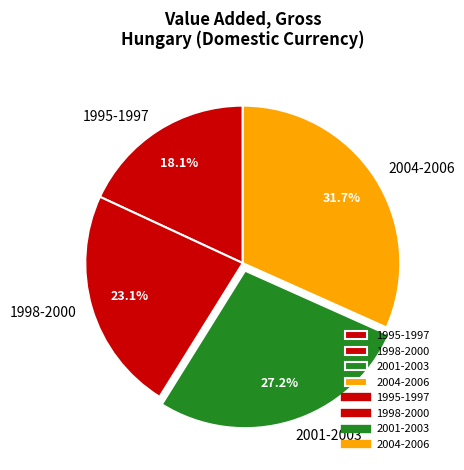

Is there a majority slice in this chart?

No